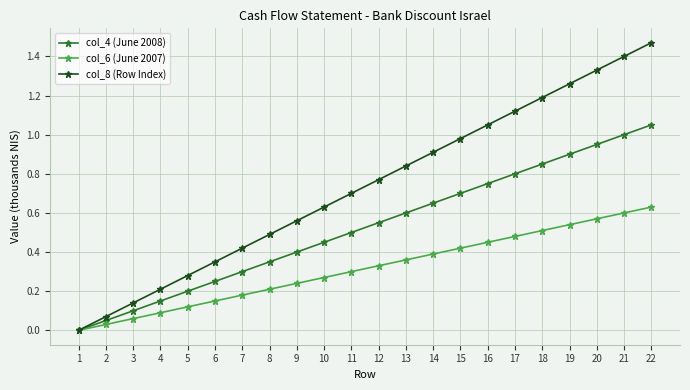

Which series has the widest spread of values?

col_8 (Row Index)